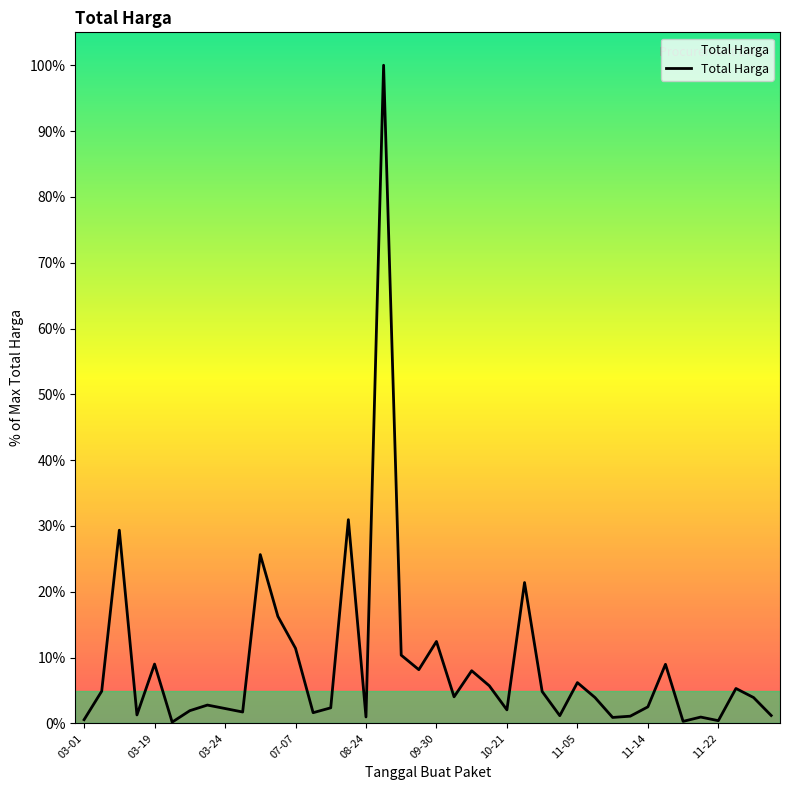

What is the greatest value displayed?

100.0